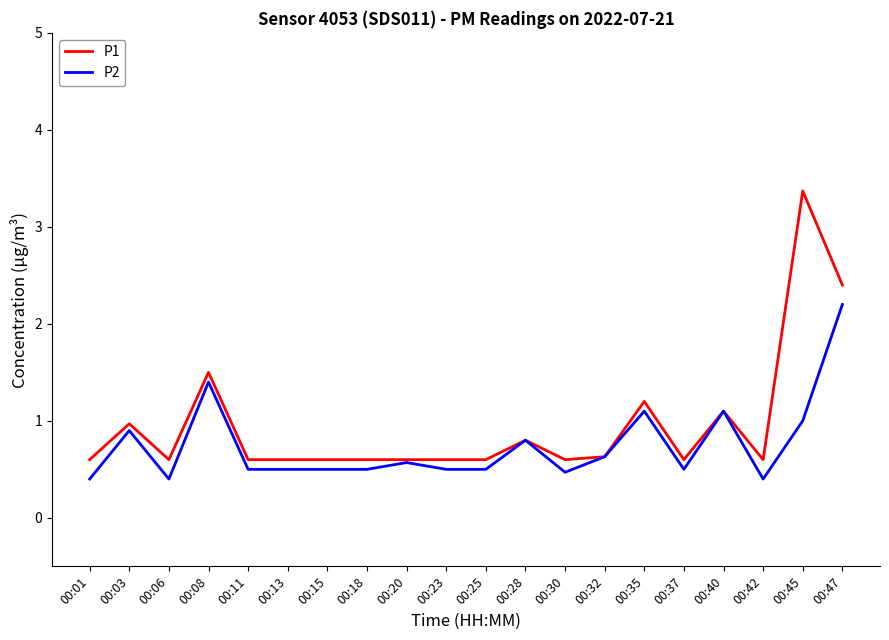

How many categories are shown in the chart?

20